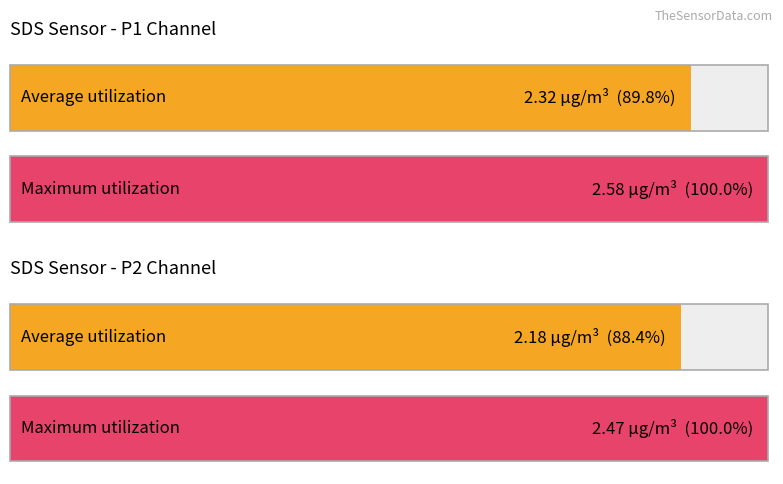

What is the highest value of the SDS_P2 series?

2.5